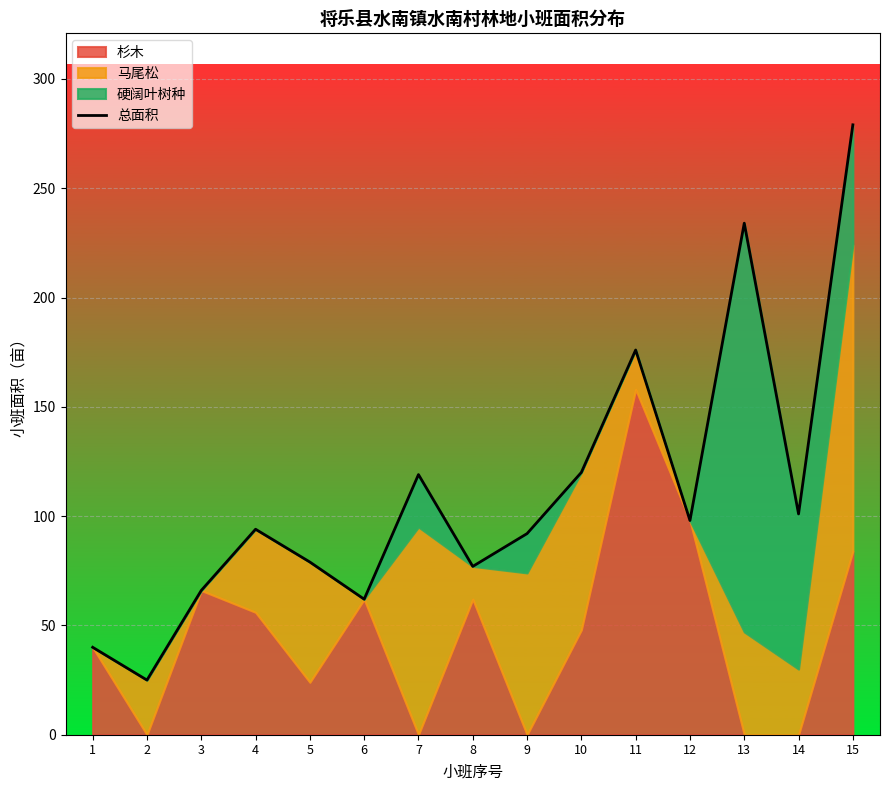

What is the maximum value shown in the chart?

279